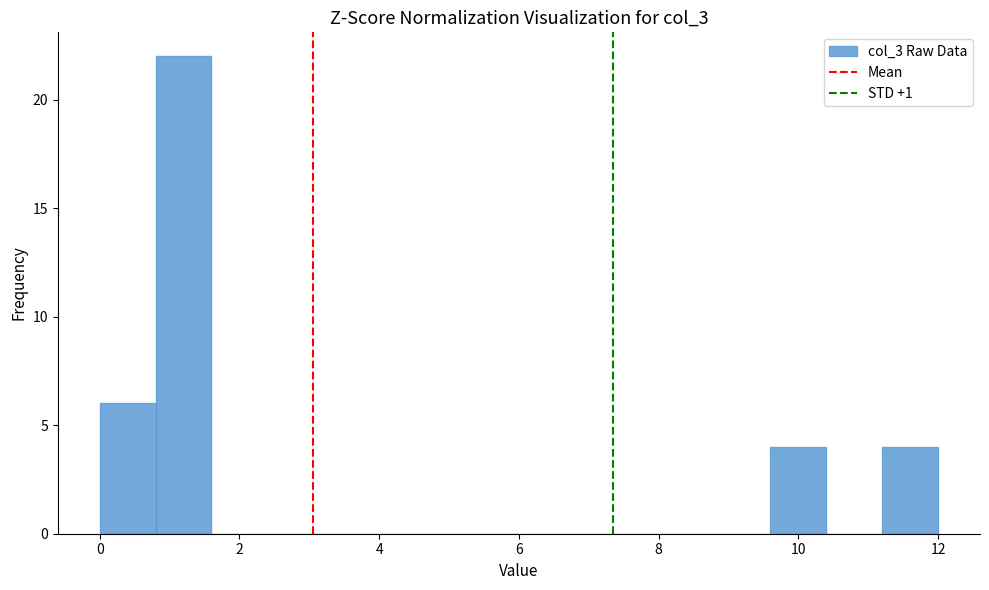

Reading left to right, transcribe this chart: for each bar, give the range it covers on the x-axis and its height. The values are not printed on the chart, so give them approximately, as read against the axis.

0.0 to 0.8: 6
0.8 to 1.6: 22
1.6 to 2.4: 0
2.4 to 3.2: 0
3.2 to 4.0: 0
4.0 to 4.8: 0
4.8 to 5.6: 0
5.6 to 6.4: 0
6.4 to 7.2: 0
7.2 to 8.0: 0
8.0 to 8.8: 0
8.8 to 9.6: 0
9.6 to 10.4: 4
10.4 to 11.2: 0
11.2 to 12.0: 4